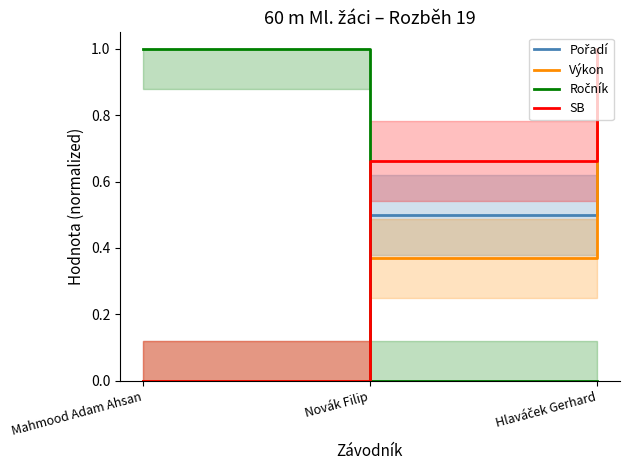

What is the total value across all series at Mahmood Adam Ahsan?

1.0